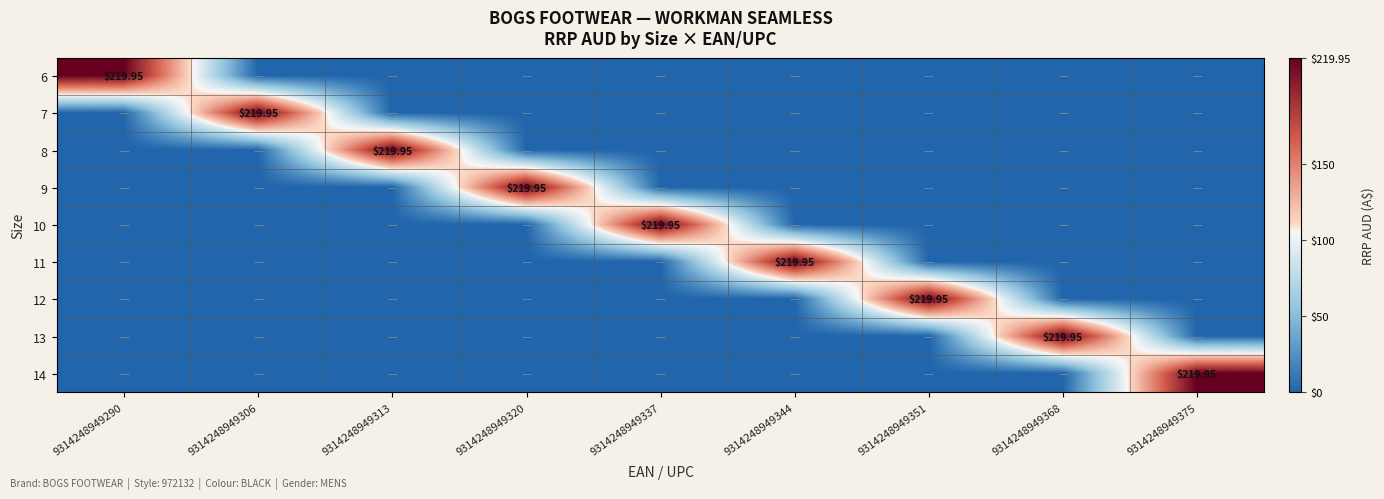

How many data points does each series have?

9